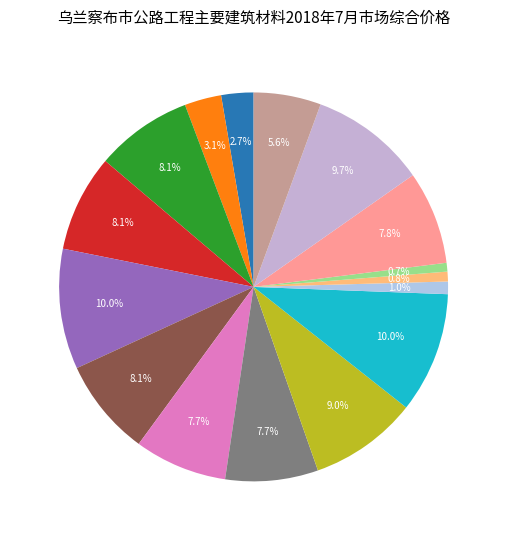

Approximately how many times larger is the value at 原木 compared to 钢丝绳?

0.3